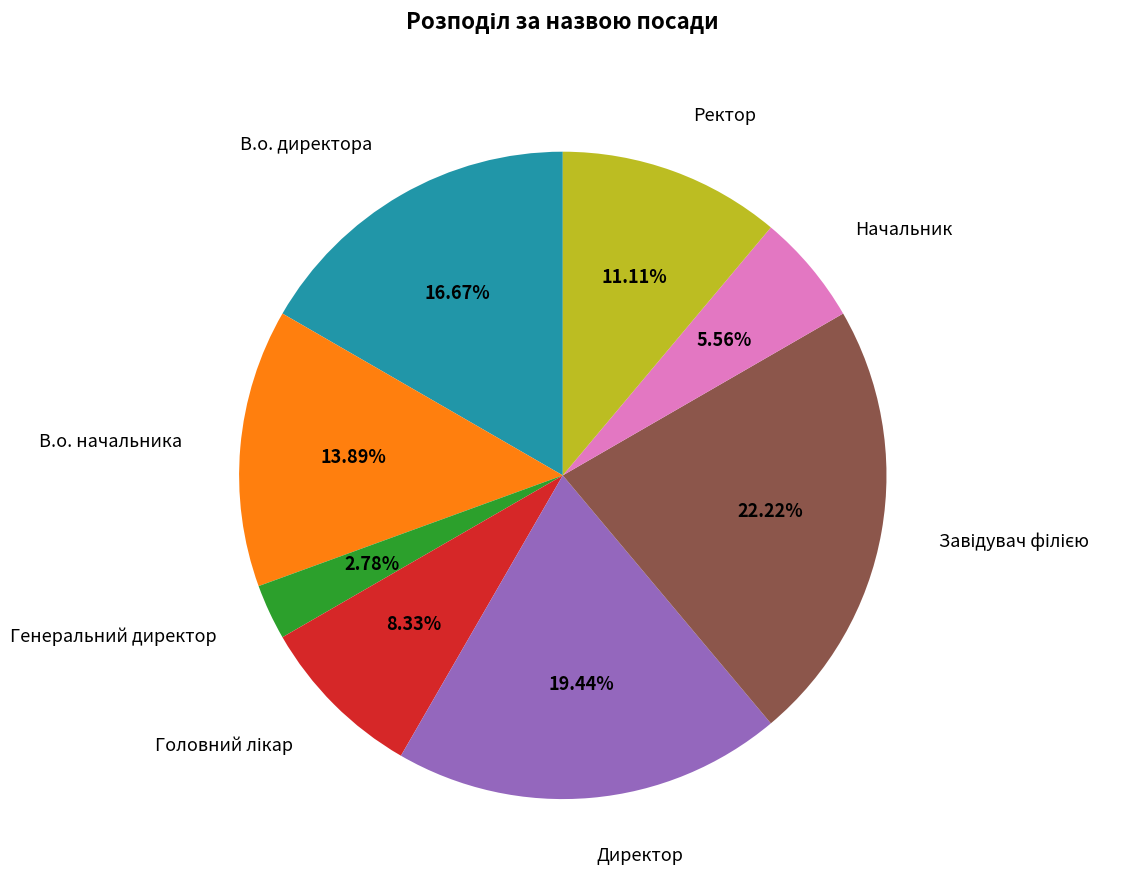

How many slices are in this pie chart?

8